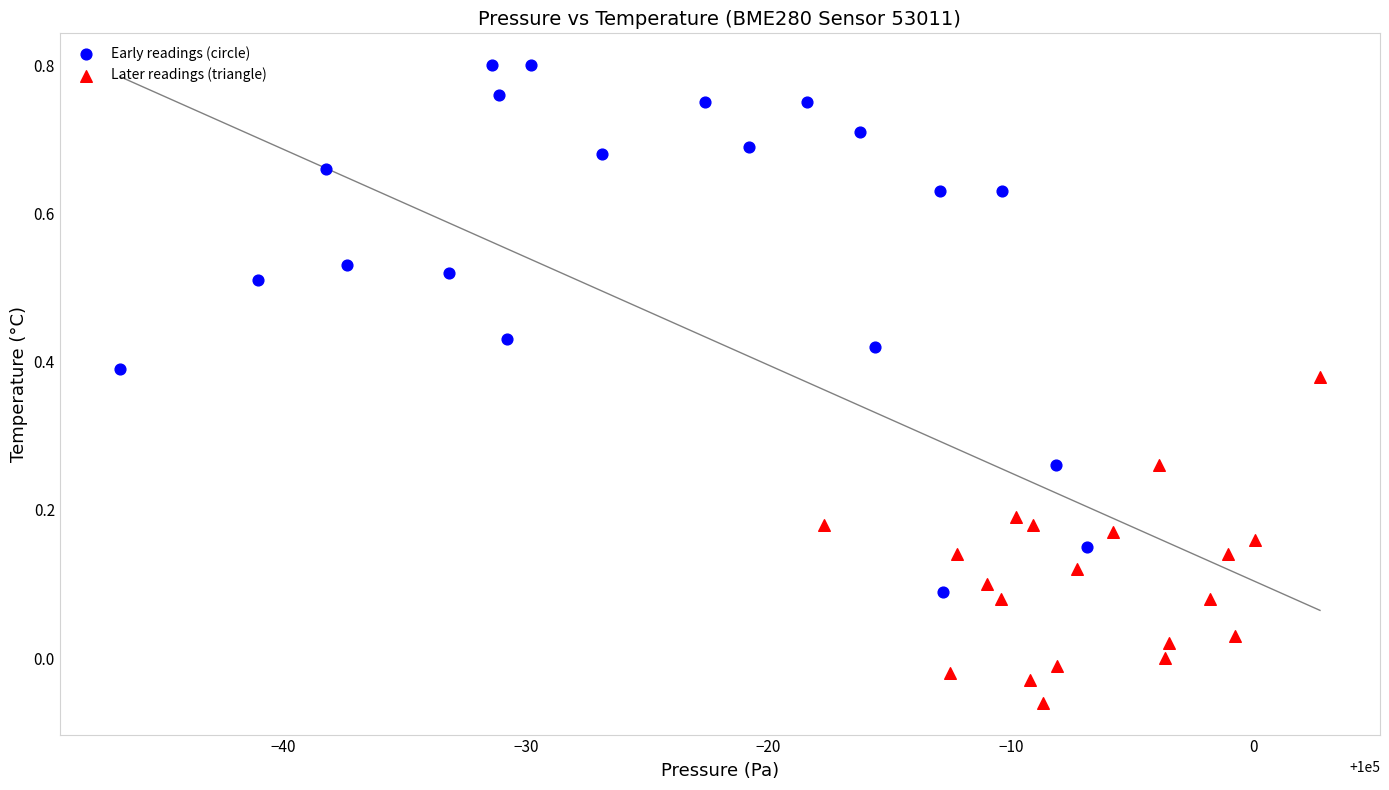

Which series reaches the minimum Y coordinate?

Later readings (triangle)